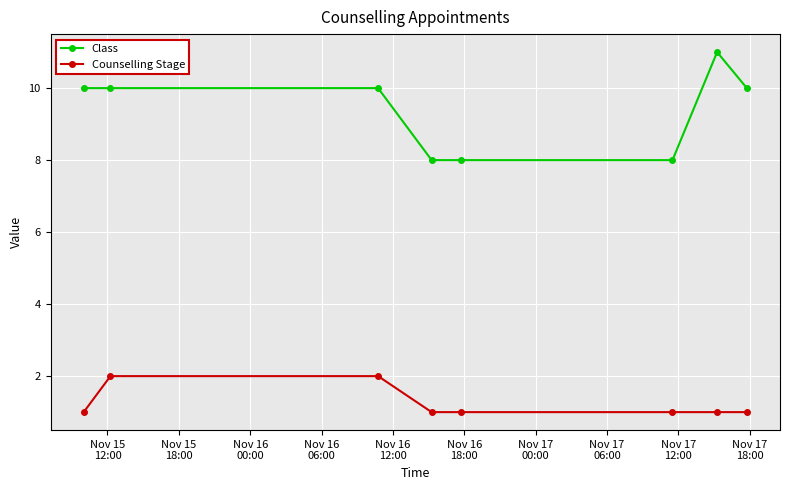

True or false: Class and Counselling Stage cross at least once.

False